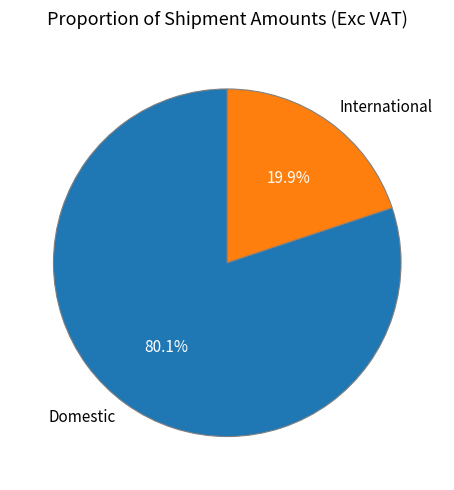

Rank the categories by value from highest to lowest.

Domestic, International